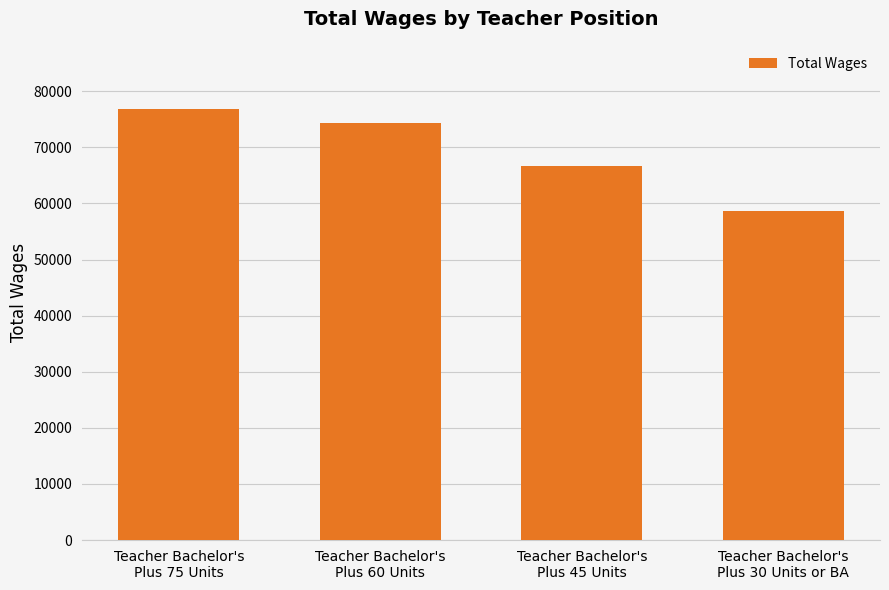

Reading right to left, what are all the values shown in this chart?

58729	66745	74409	76809